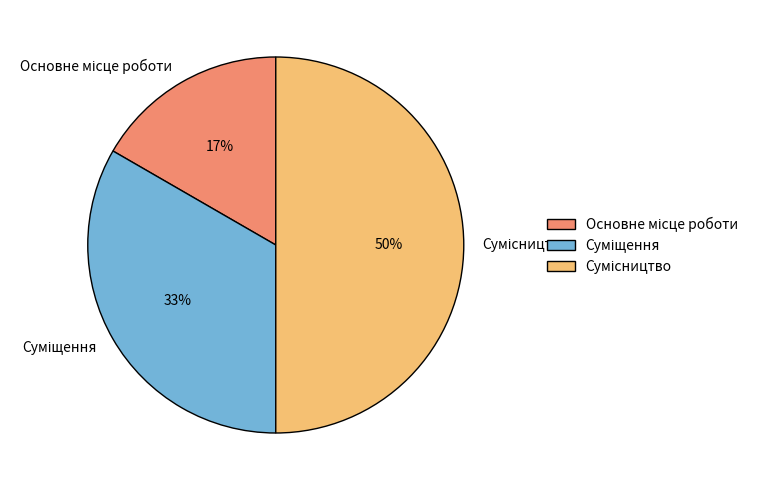

To the nearest percent, what is the difference between the largest and smallest slice percentages?

33%